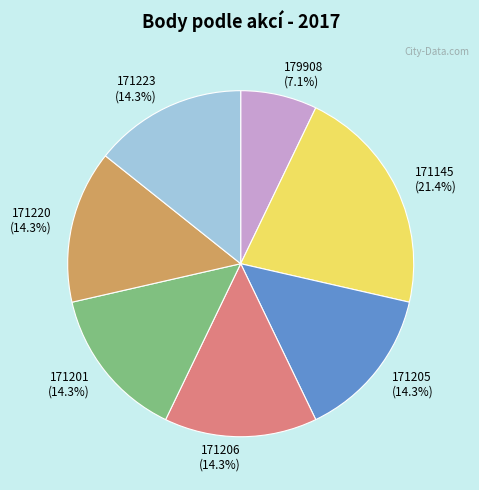

To the nearest percent, what is the difference between the 171205 and 179908 slice percentages?

7%